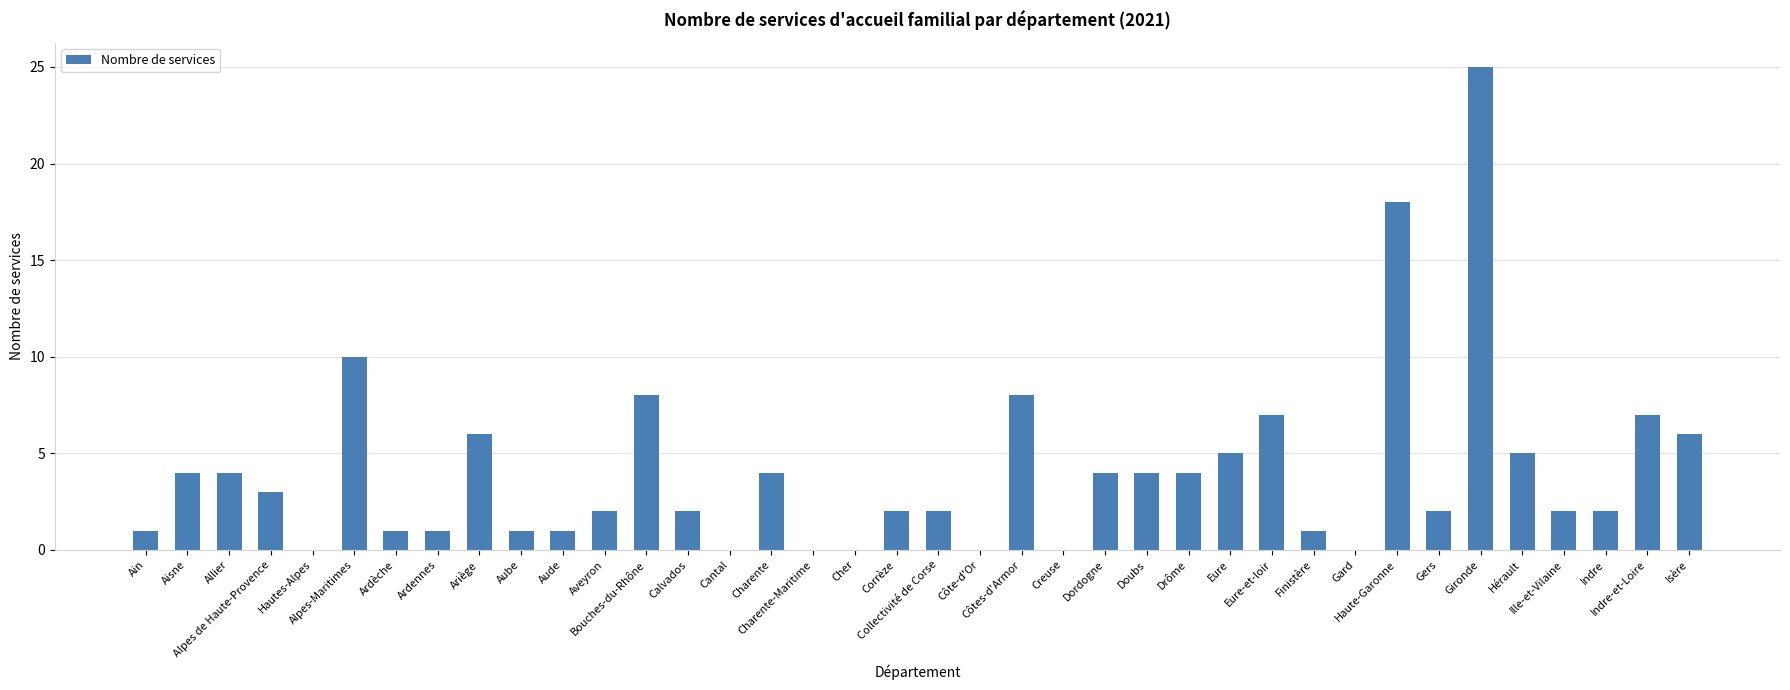

Reading right to left, list all the values displayed in this chart.

6	7	2	2	5	25	2	18	0	1	7	5	4	4	4	0	8	0	2	2	0	0	4	0	2	8	2	1	1	6	1	1	10	0	3	4	4	1